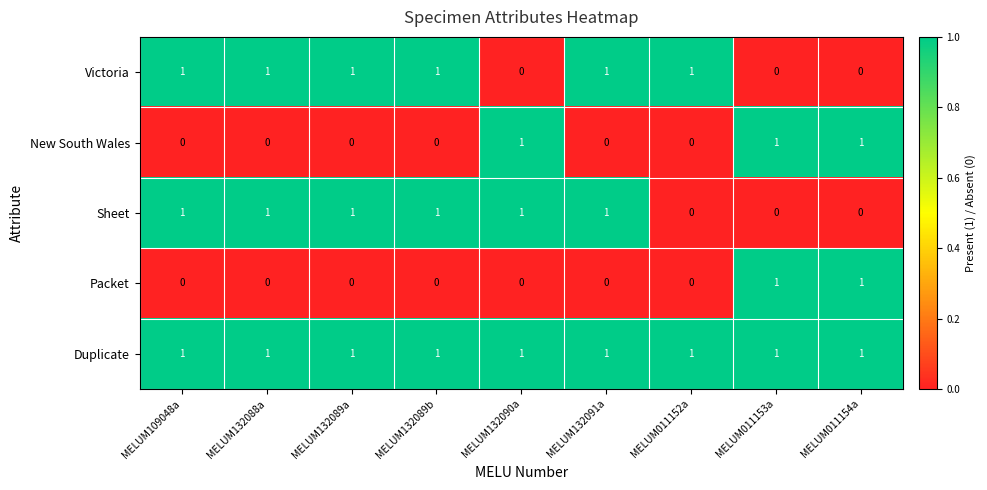

Is it true that New South Wales equals 0 at MELUM109048a?

True